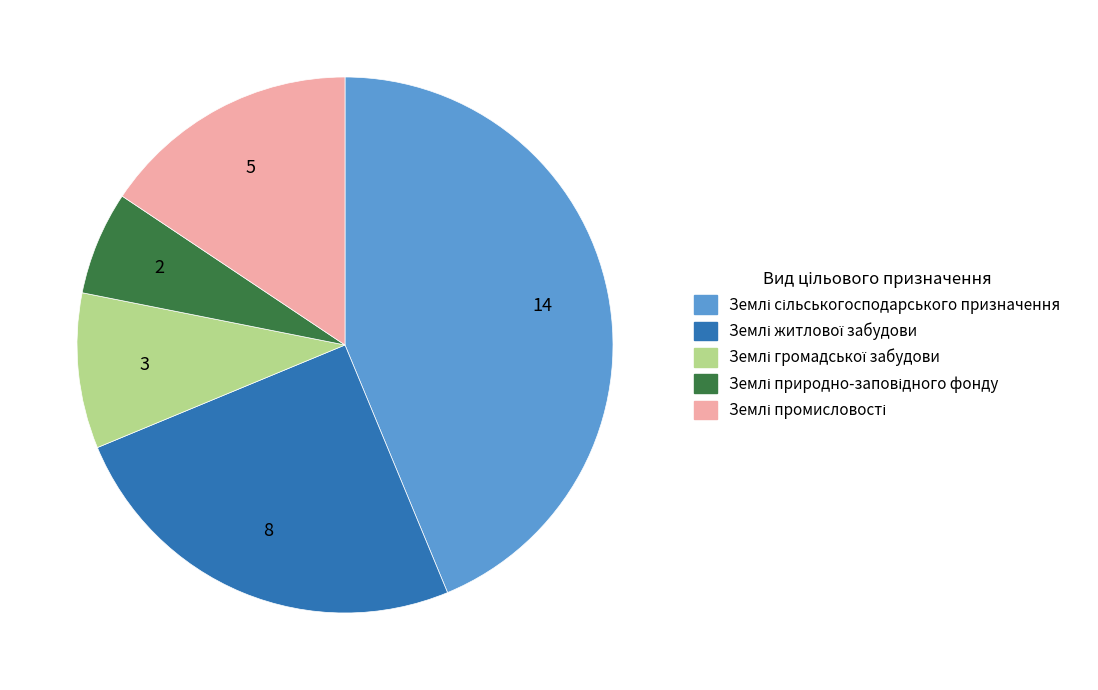

How many segments does this pie chart have?

5